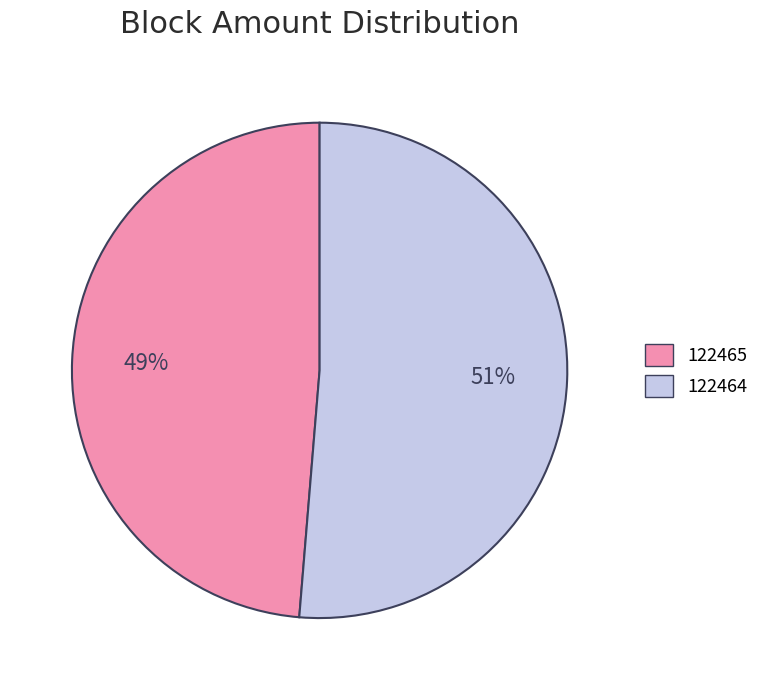

What percentage is the 122464 slice, to the nearest percent?

51%